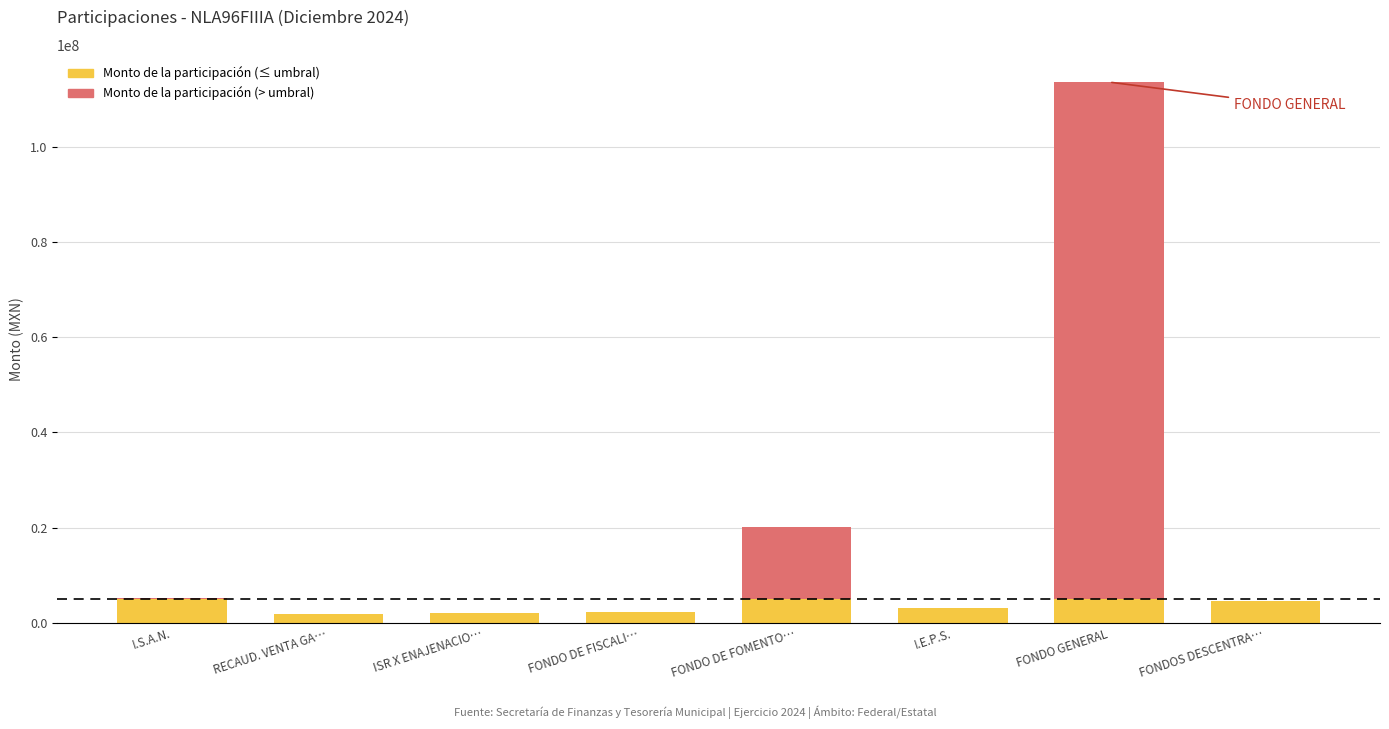

What position from the left is FONDO GENERAL?

7